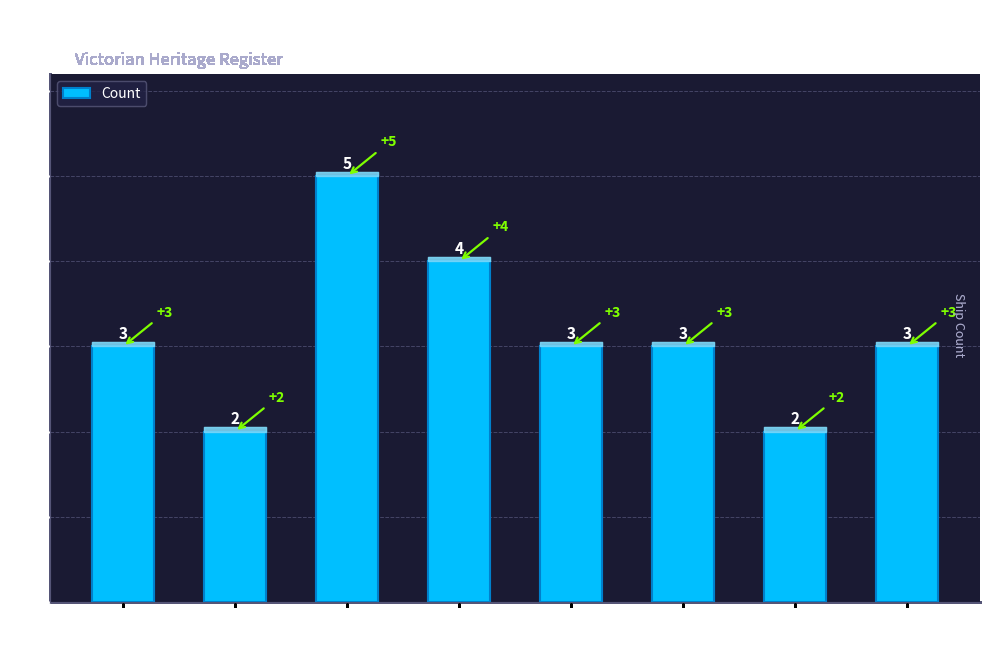

True or false: the data shows 3 at Port Phillip.

True